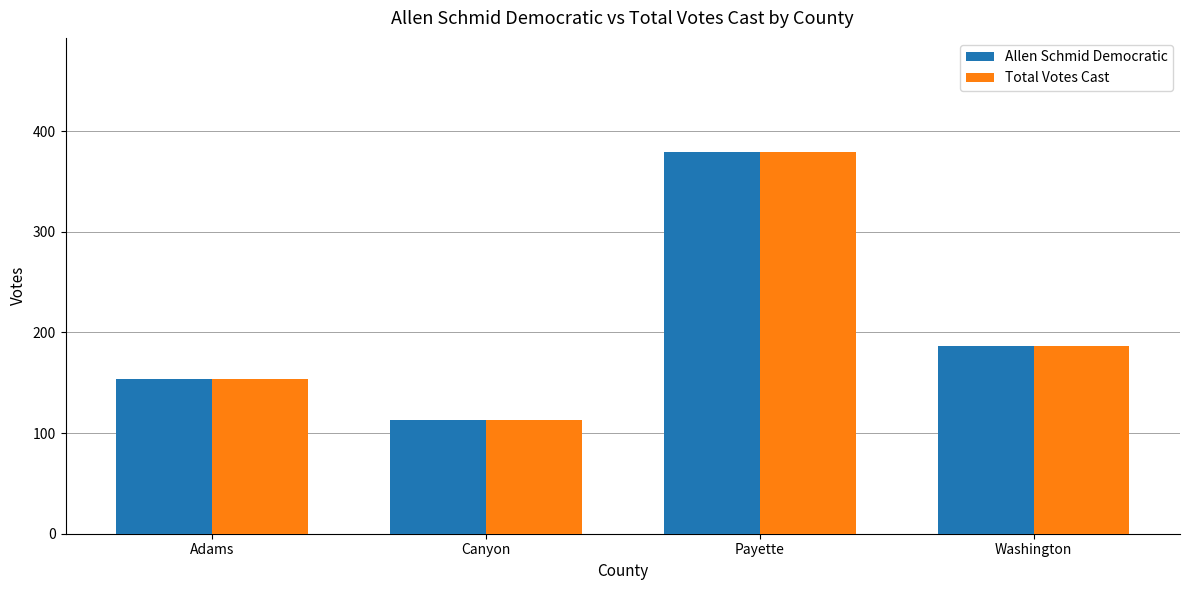

Reading right to left, list all the values displayed in this chart.

Allen Schmid Democratic: 187	379	113	154
Total Votes Cast: 187	379	113	154